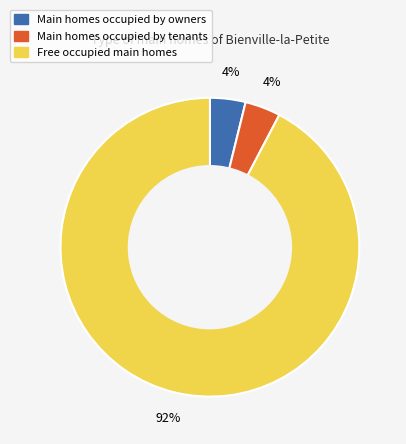

How many segments does this pie chart have?

3